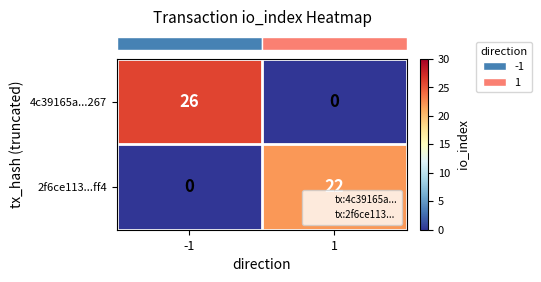

What is the sum of the 2f6ce113...ff4 values at 1 and -1?

22